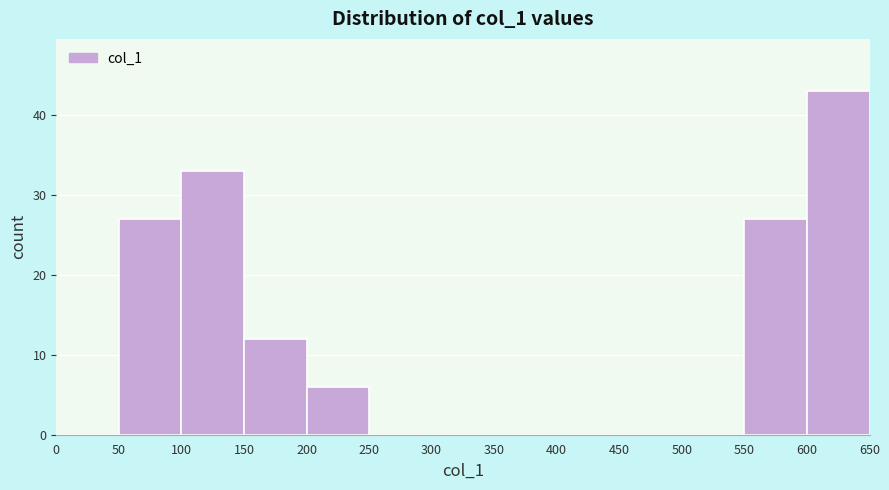

Reading left to right, transcribe this chart: for each bar, give the range it covers on the x-axis and its height. The values are not printed on the chart, so give them approximately, as read against the axis.

0 to 50: 0
50 to 100: 27
100 to 150: 33
150 to 200: 12
200 to 250: 6
250 to 300: 0
300 to 350: 0
350 to 400: 0
400 to 450: 0
450 to 500: 0
500 to 550: 0
550 to 600: 27
600 to 650: 43